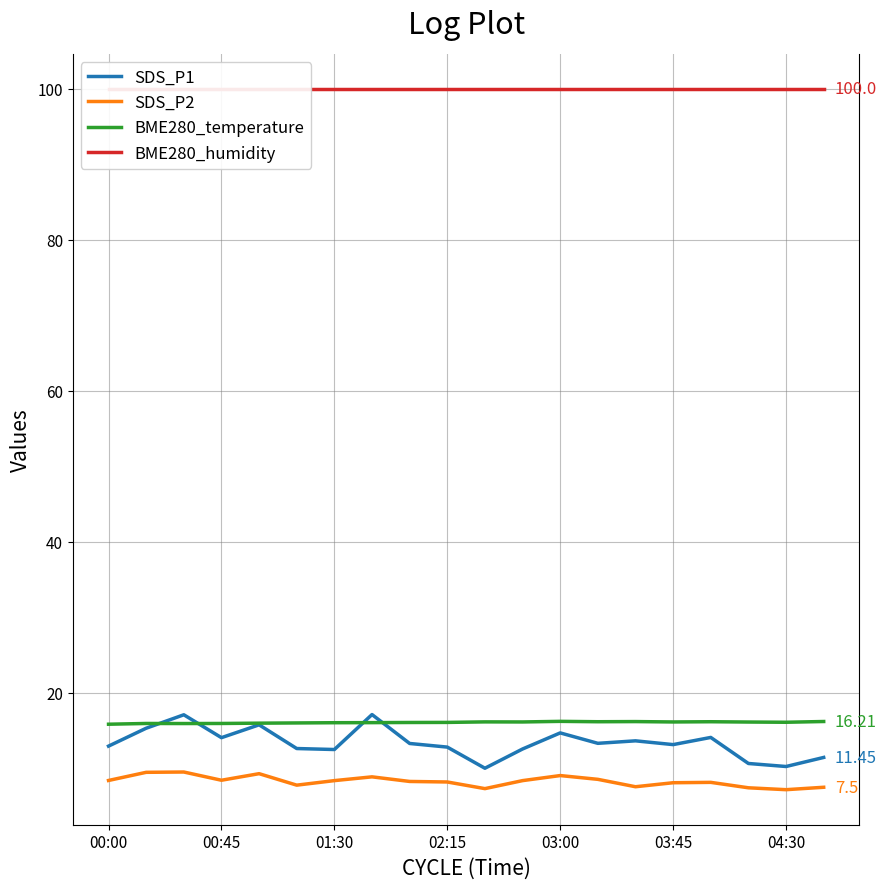

True or false: SDS_P2 and BME280_temperature intersect in this chart.

False